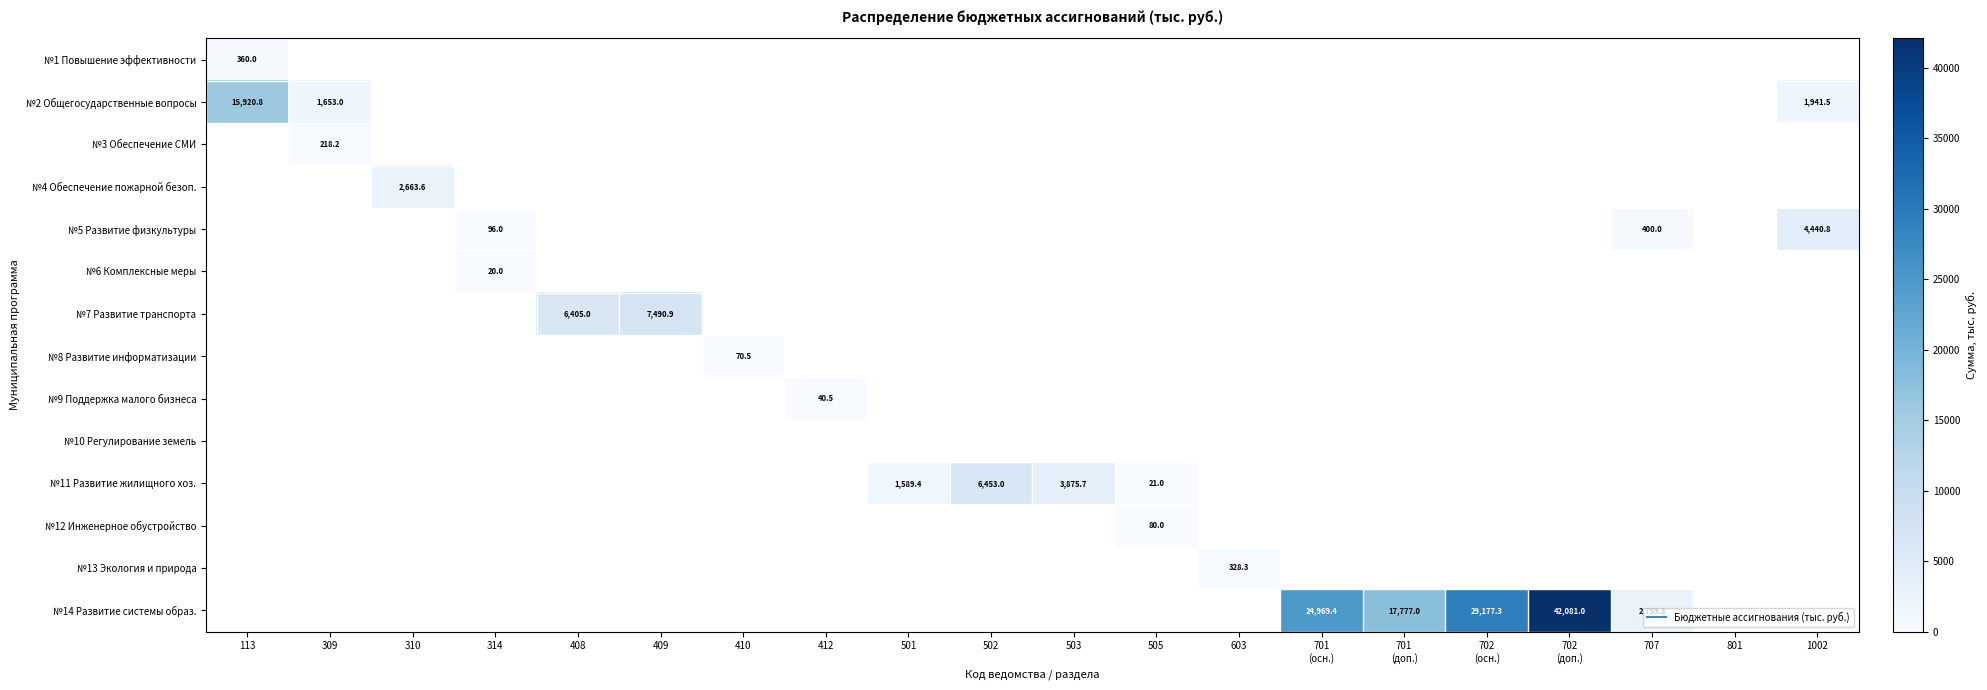

Is the value of №8 Развитие информатизации at 501 greater than the value of №14 Развитие системы образ. at 505?

No